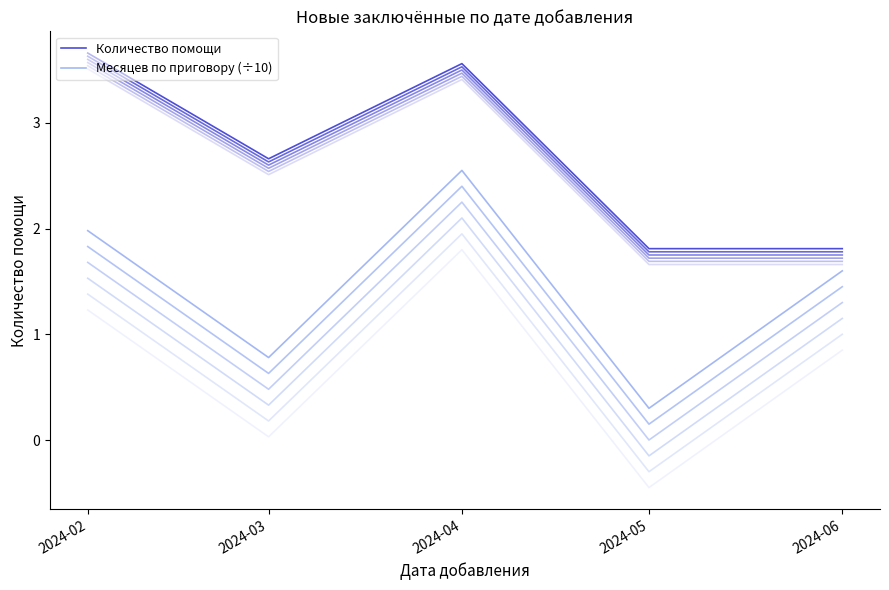

Reading left to right, extract all data points from this chart.

Количество помощи: 3.7	2.7	3.6	1.8	1.8
Месяцев по приговору (÷10): 2.0	0.8	2.5	0.3	1.6